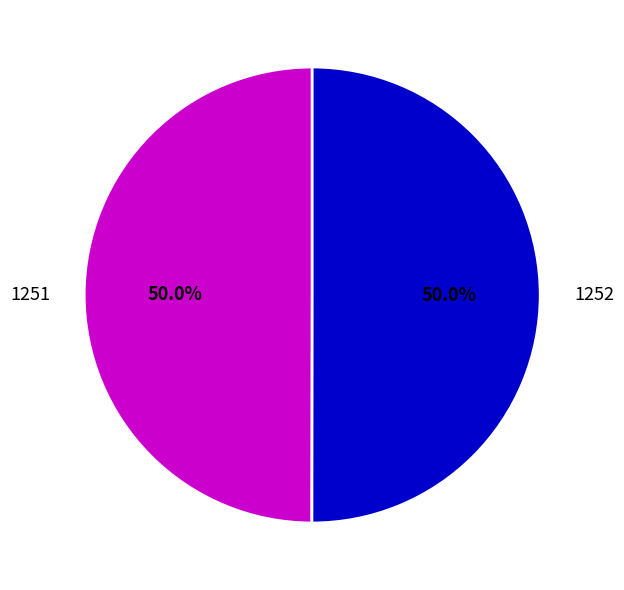

Is the sum of 1252 and 1251 greater than half?

Yes